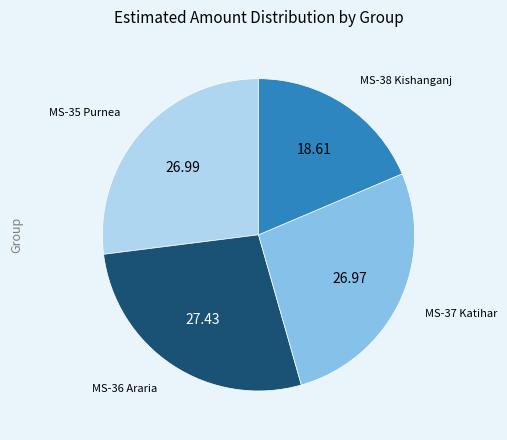

Is there any slice that represents more than half of the pie?

No